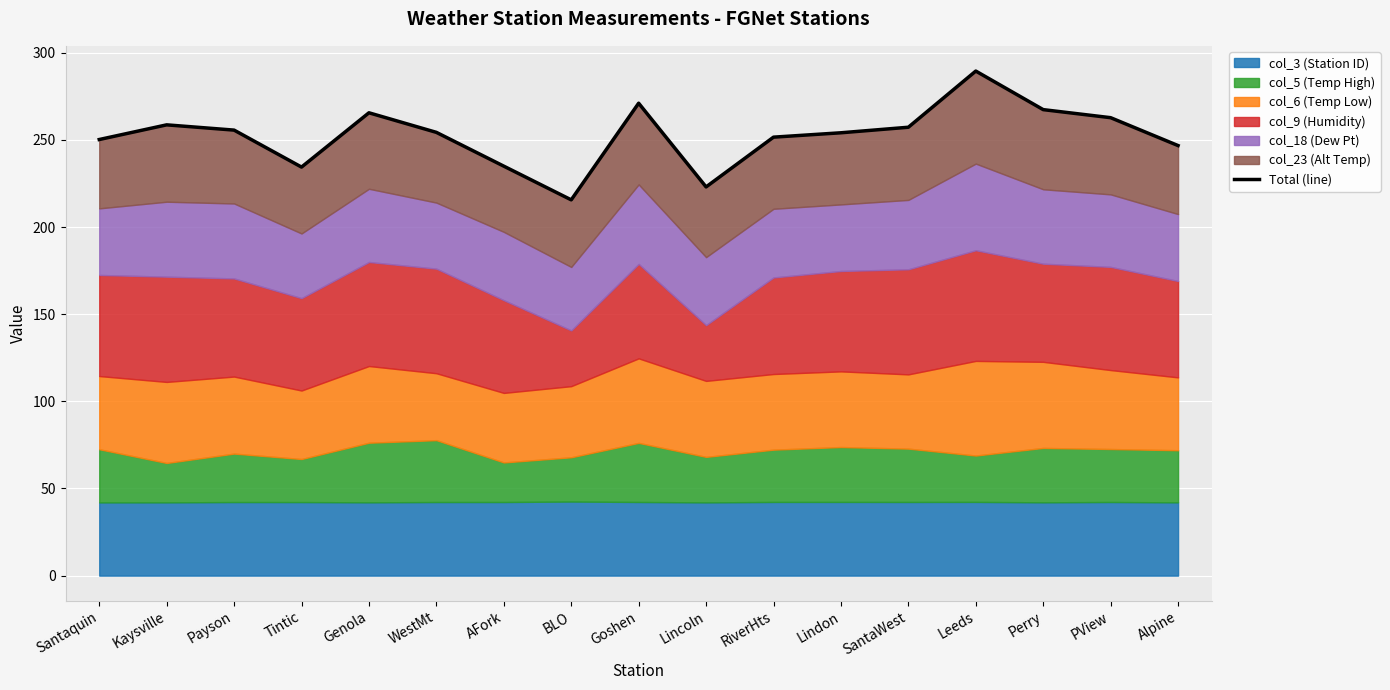

Reading left to right, what are all the values shown in this chart?

250.2	258.6	255.6	234.4	265.6	254.3	234.9	215.6	271.1	223.0	251.6	254.1	257.3	289.5	267.4	262.7	246.7